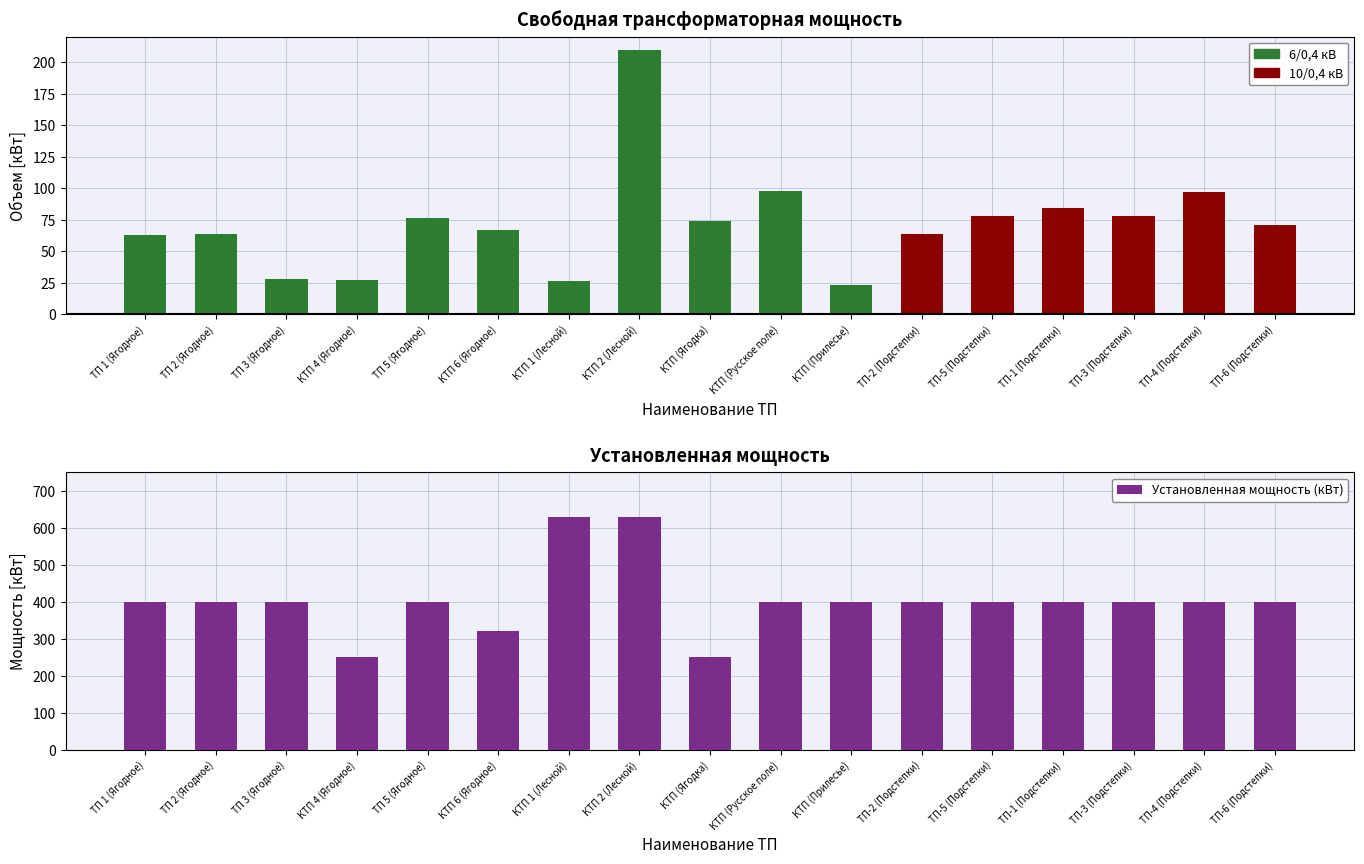

What position from the right is КТП 1 (Лесной)?

11